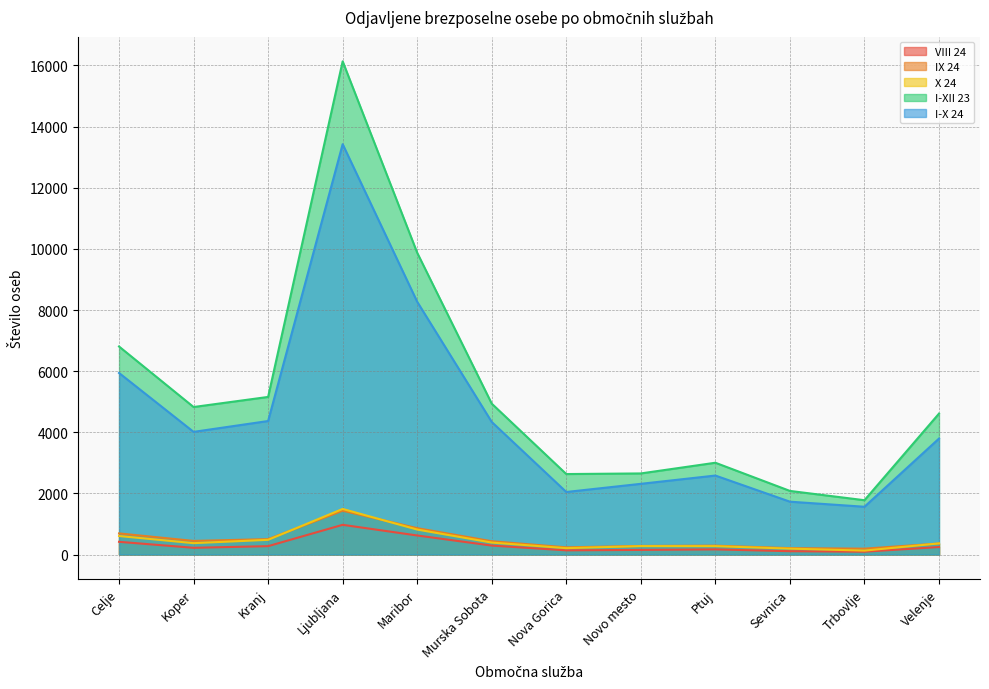

Reading left to right, list all the values displayed in this chart.

VIII 24: 416	220	274	972	623	293	137	151	168	109	93	245
IX 24: 691	445	504	1434	863	435	235	281	290	209	192	360
X 24: 606	372	481	1491	817	391	209	275	274	193	128	364
I-XII 23: 6806	4826	5156	16135	9873	4936	2633	2653	3003	2081	1777	4611
I-X 24: 5940	4013	4368	13425	8269	4337	2046	2313	2584	1729	1563	3794